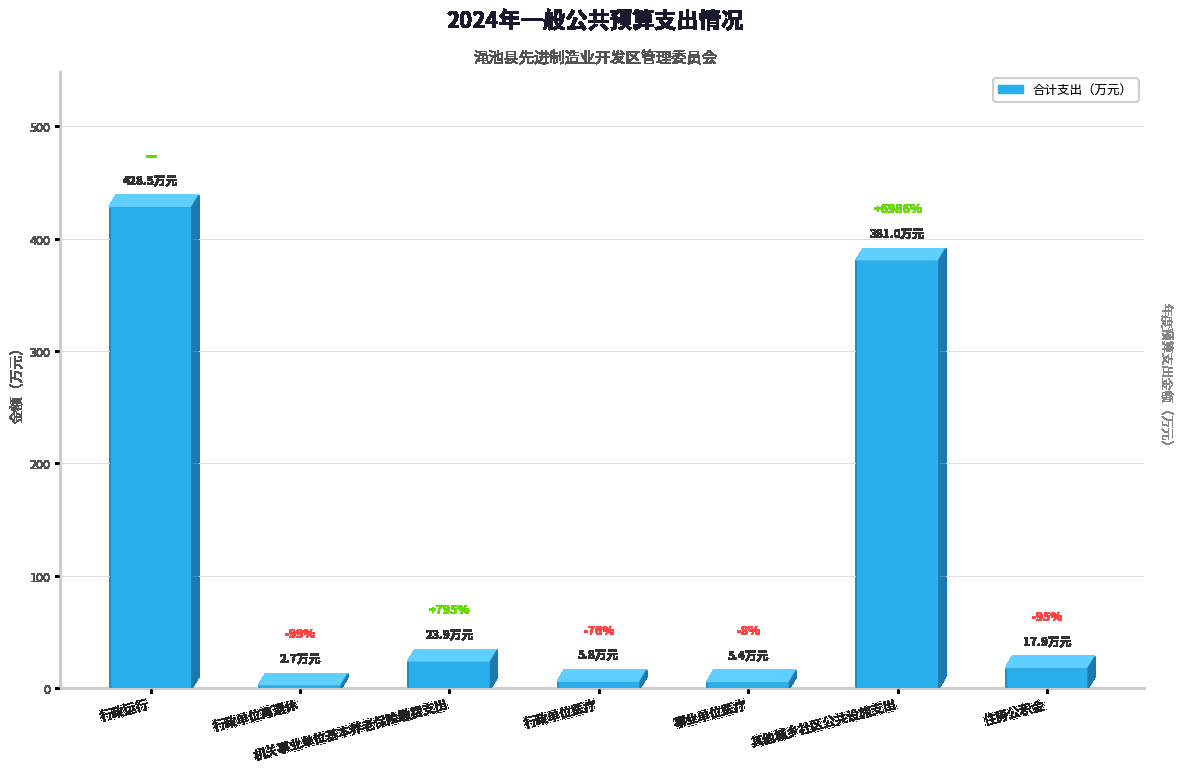

Reading right to left, transcribe all the data shown in this chart.

住房公积金=17.9	其他城乡社区公共设施支出=381.0	事业单位医疗=5.4	行政单位医疗=5.8	机关事业单位基本养老保险缴费支出=23.9	行政单位离退休=2.7	行政运行=428.5